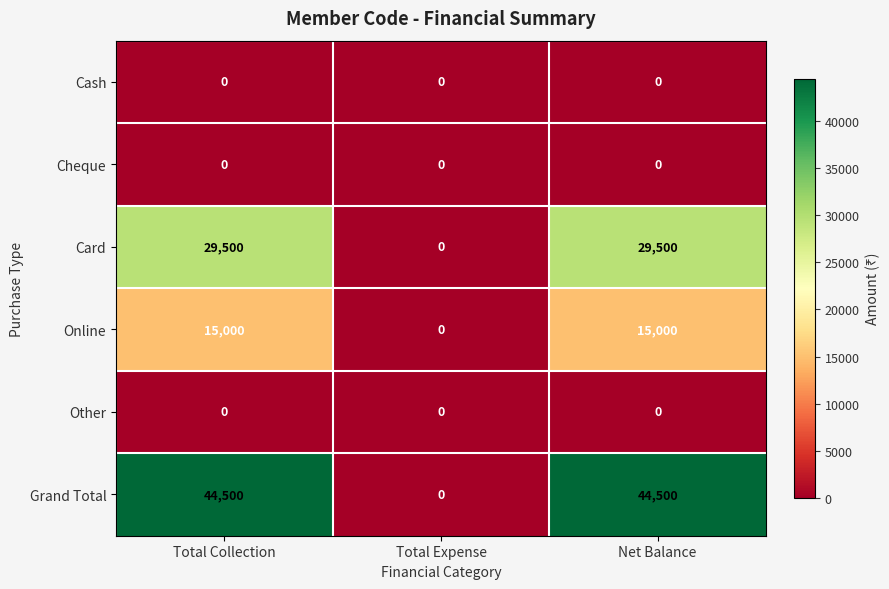

Reading left to right, extract all data points from this chart.

Cash: Total Collection=0	Total Expense=0	Net Balance=0
Cheque: Total Collection=0	Total Expense=0	Net Balance=0
Card: Total Collection=29500	Total Expense=0	Net Balance=29500
Online: Total Collection=15000	Total Expense=0	Net Balance=15000
Other: Total Collection=0	Total Expense=0	Net Balance=0
Grand Total: Total Collection=44500	Total Expense=0	Net Balance=44500